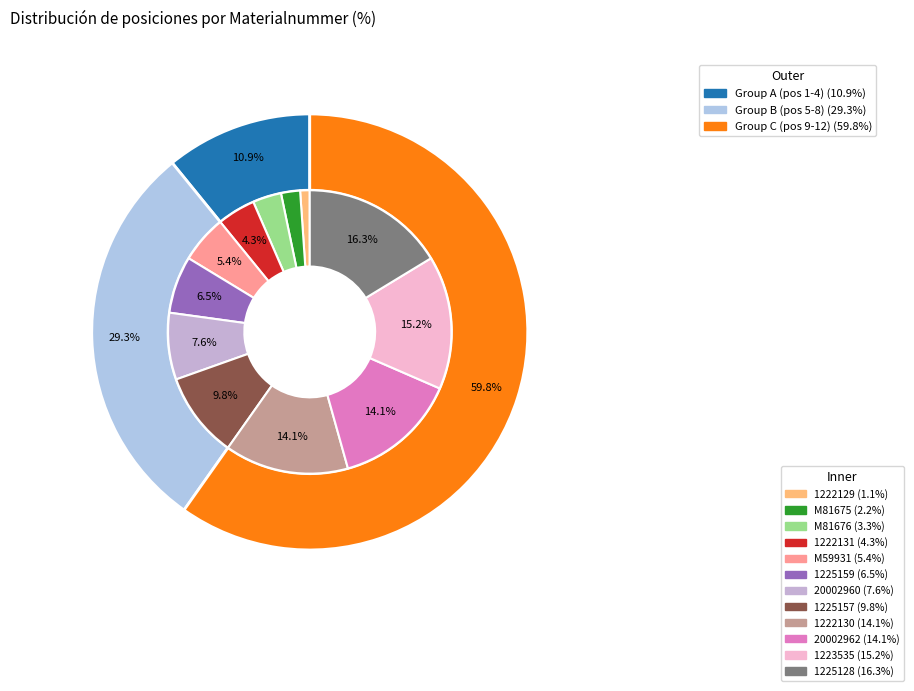

What percentage is the 1225157 slice, to the nearest percent?

10%